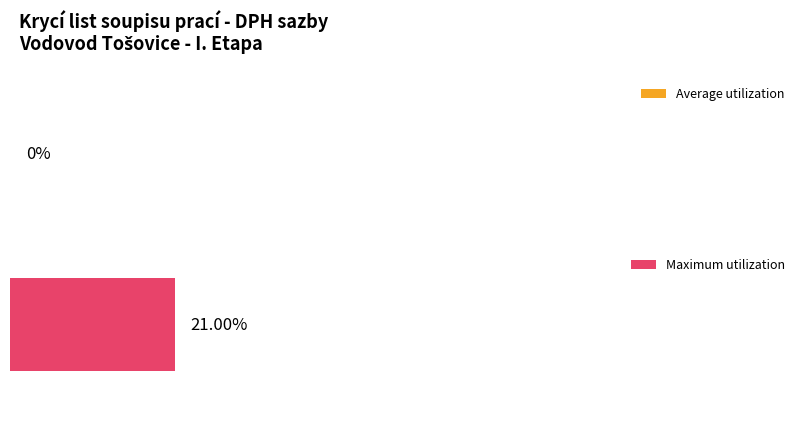

The Maximum utilization series shows 0.2 at zákl. přenesená. True or false?

True